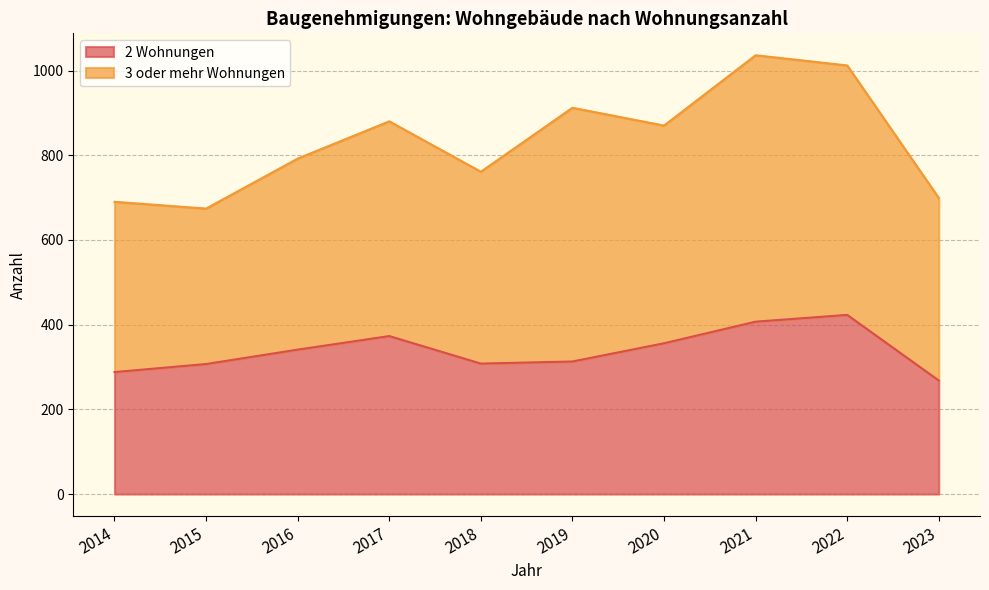

True or false: the data shows 288 at 2014.

True